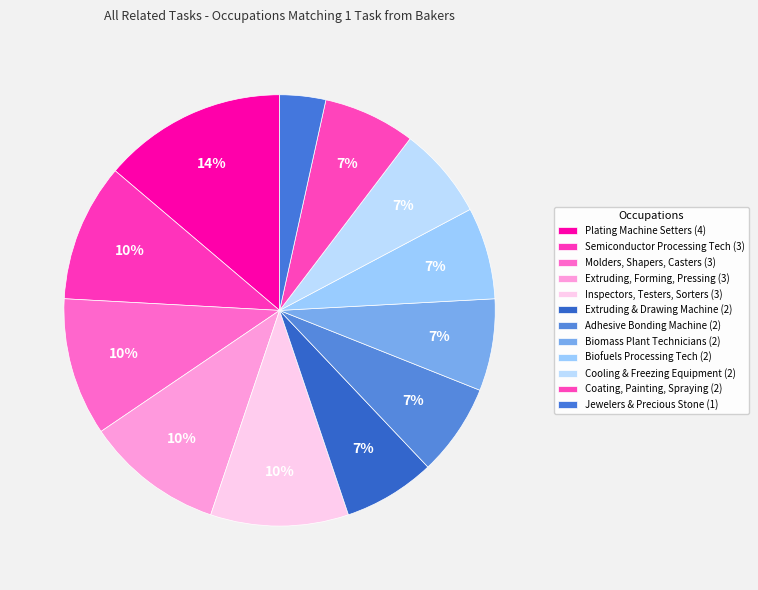

To the nearest percent, what is the difference between the largest and smallest slice percentages?

10%